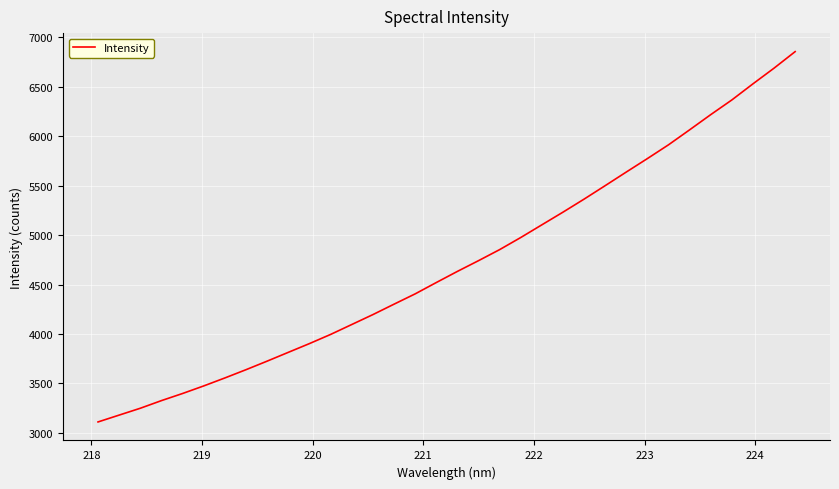

What is the maximum value shown in the chart?

6853.3